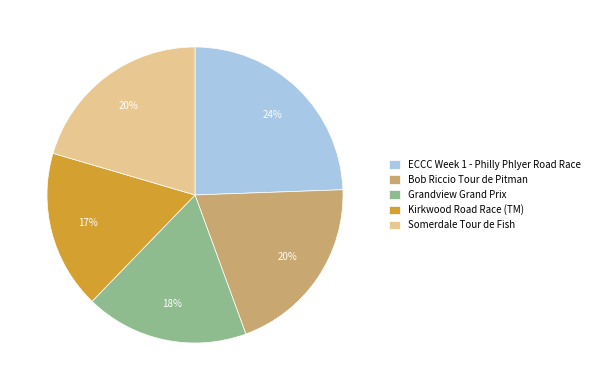

Does any single category account for the majority?

No